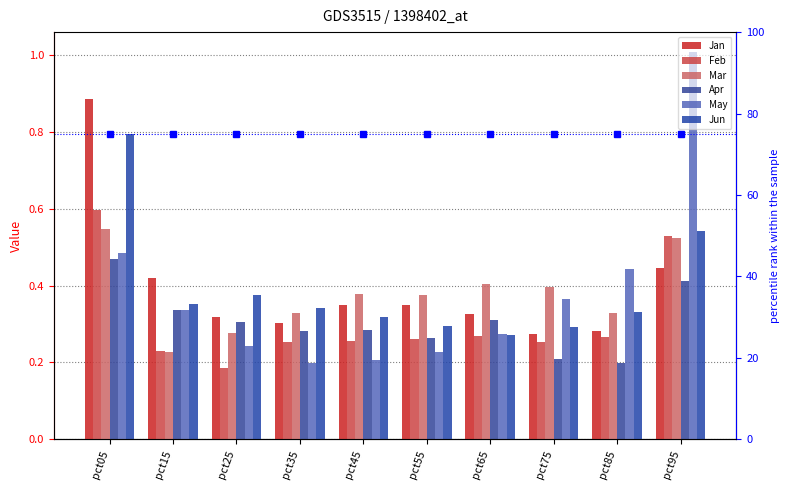

Which series has the largest total across all categories?

Jan